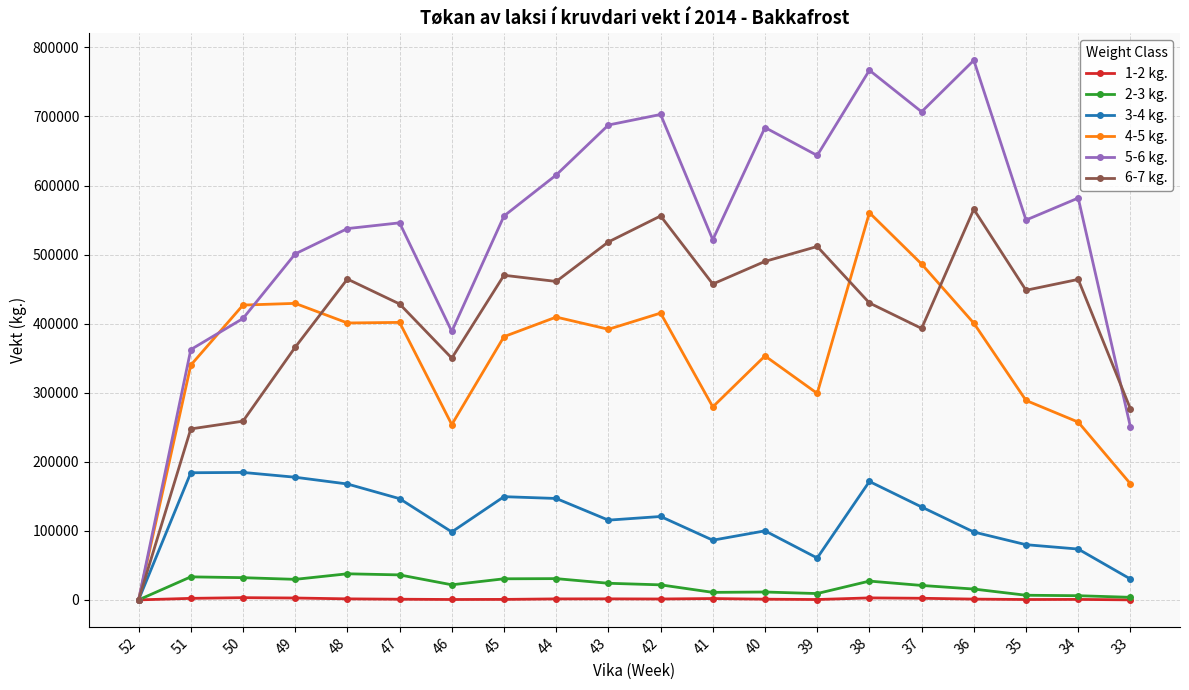

What value does the 3-4 kg. series have at 43?

115472.9